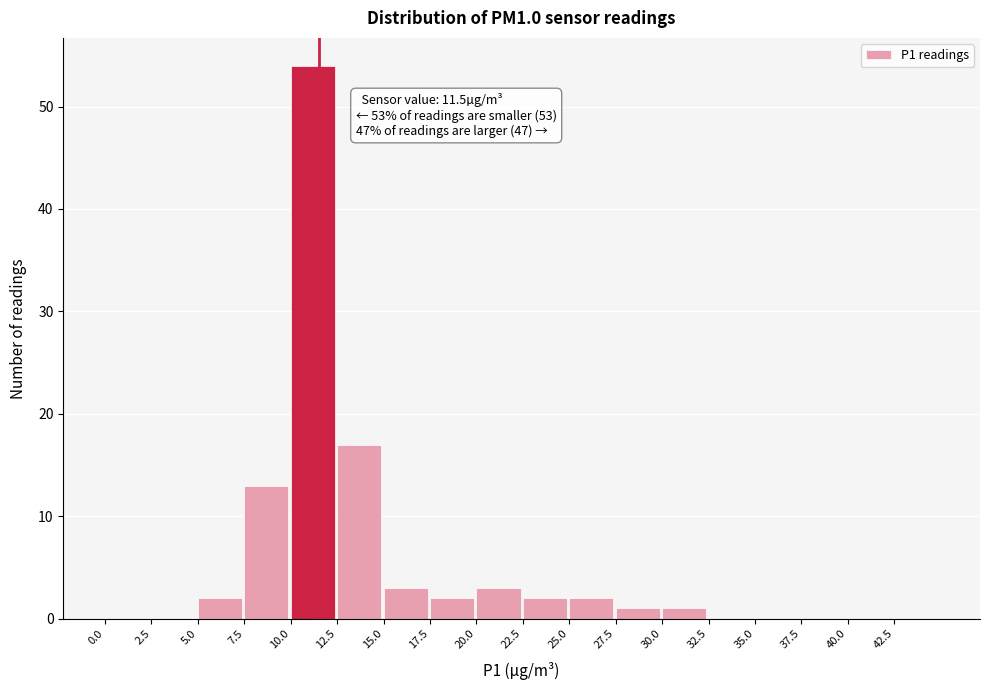

Over which range of the x-axis is the bar tallest?

10.0 to 12.5